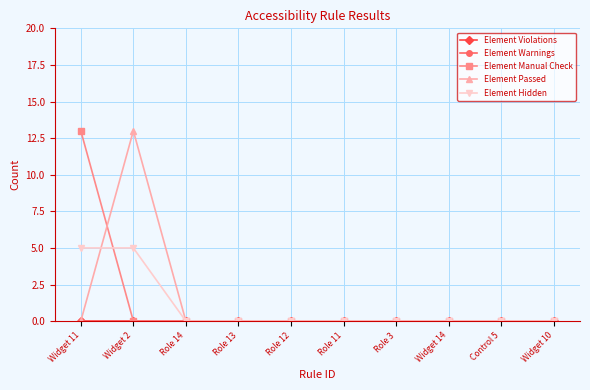

How many distinct data groups are displayed?

5